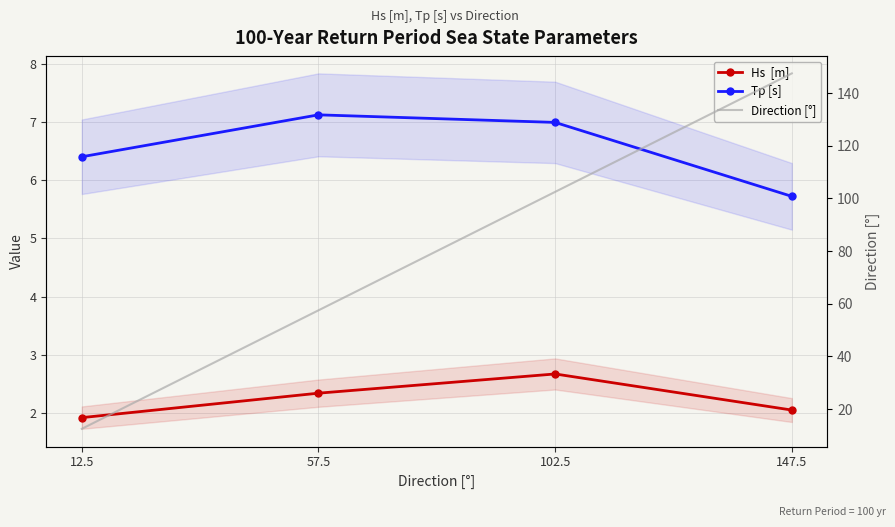

True or false: Hs  [m] and Direction [°] intersect in this chart.

False